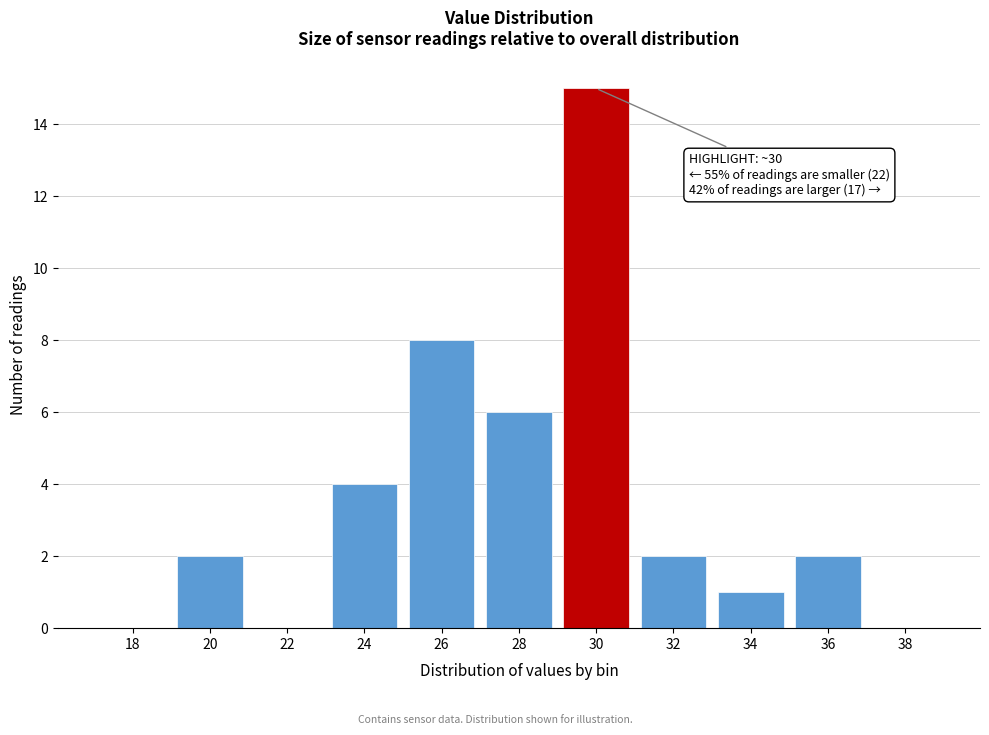

Reading left to right, transcribe all the data shown in this chart.

18=0	20=2	22=0	24=4	26=8	28=6	30=15	32=2	34=1	36=2	38=0